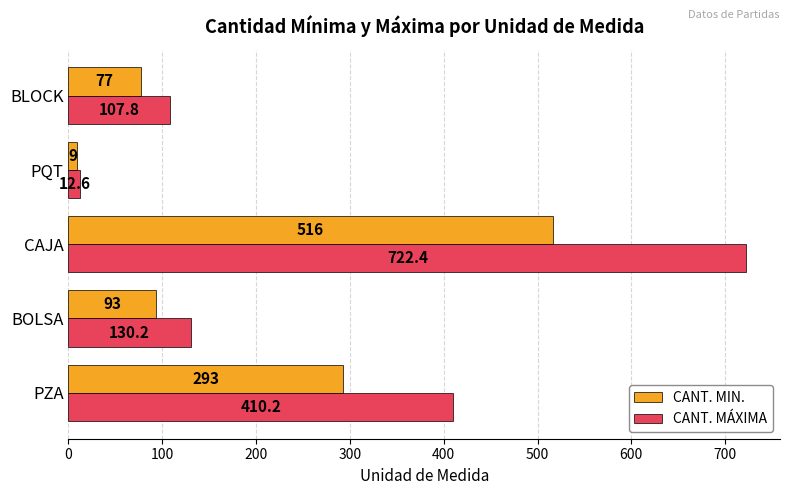

What is the average value of the CANT. MÁXIMA series?

276.6